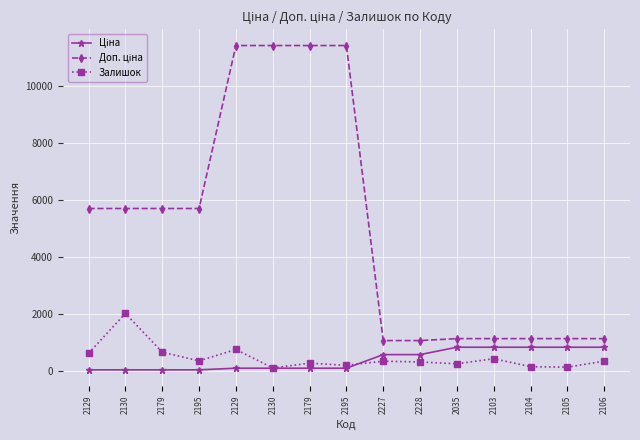

What is the smallest value displayed?

57.0